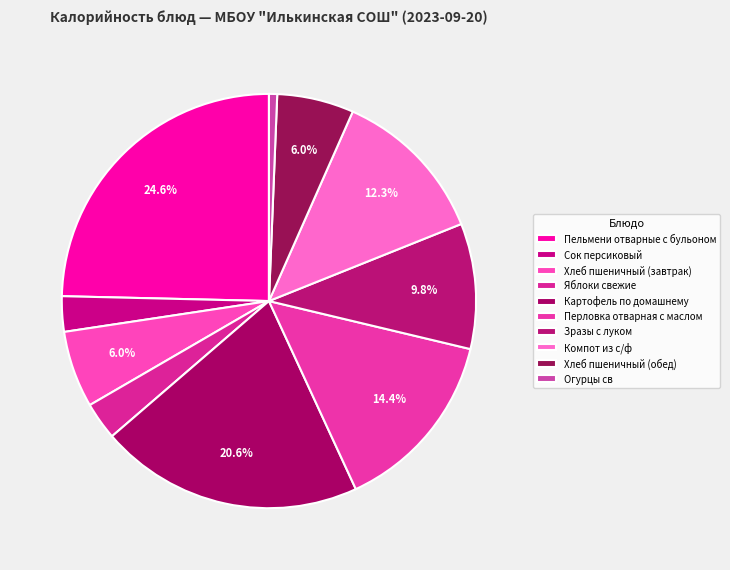

How many slices are in this pie chart?

10